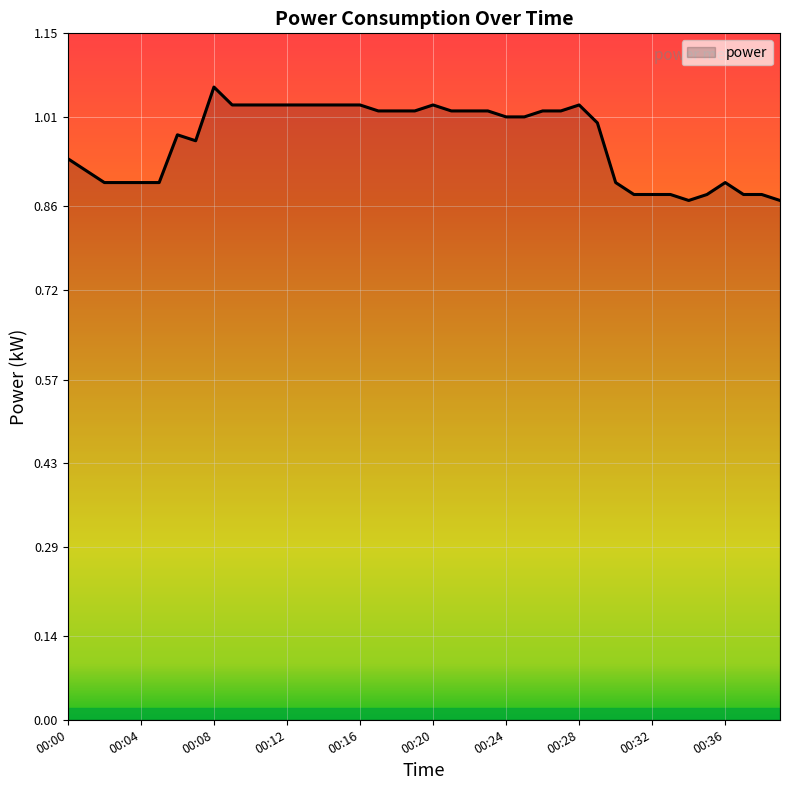

How many interior local peaks (higher than both neighbors) does the data have?

5